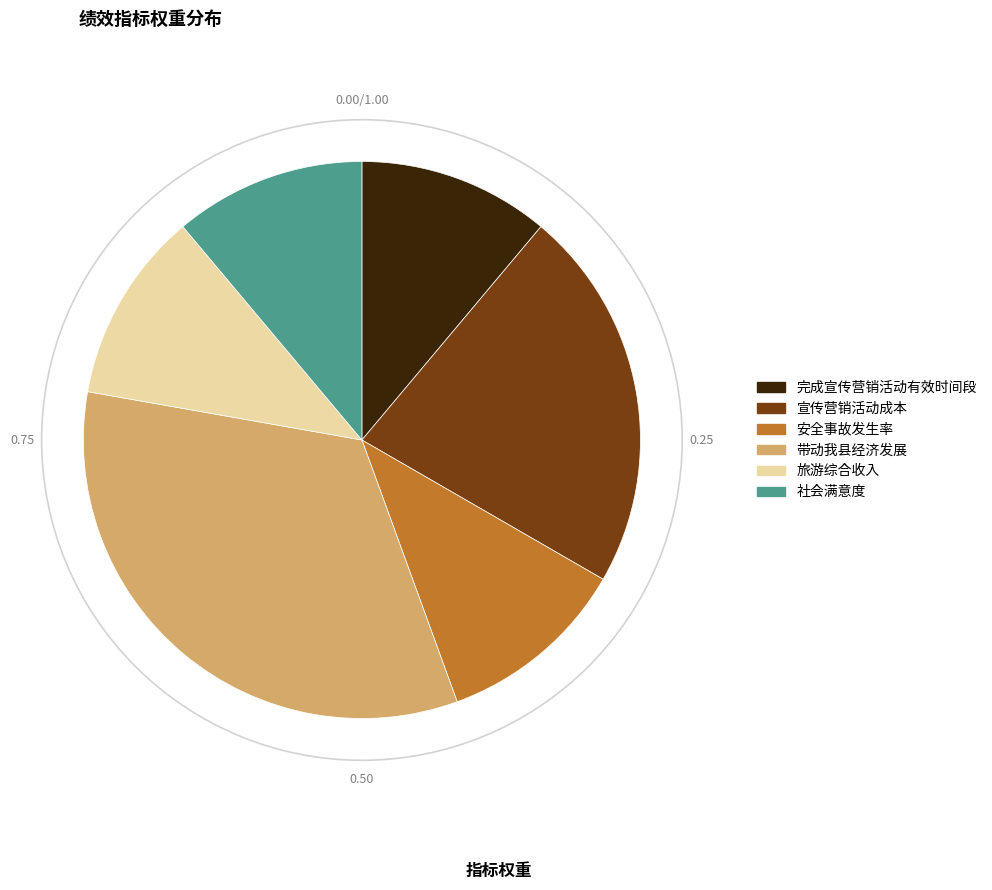

True or false: 安全事故发生率 accounts for 11% of the total.

True